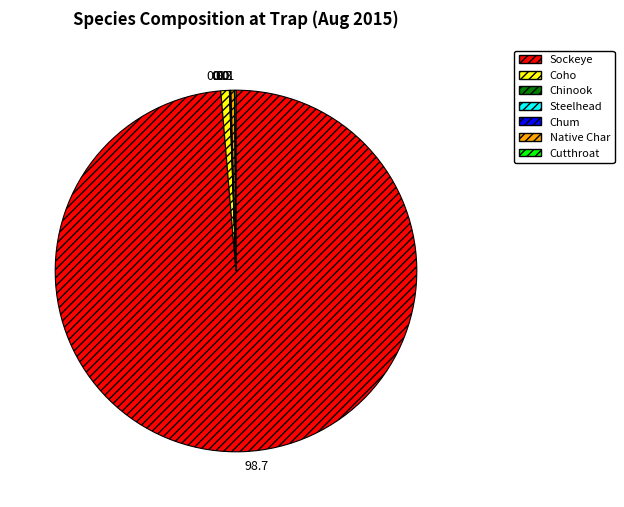

The Coho slice represents 1% of the pie. True or false?

True